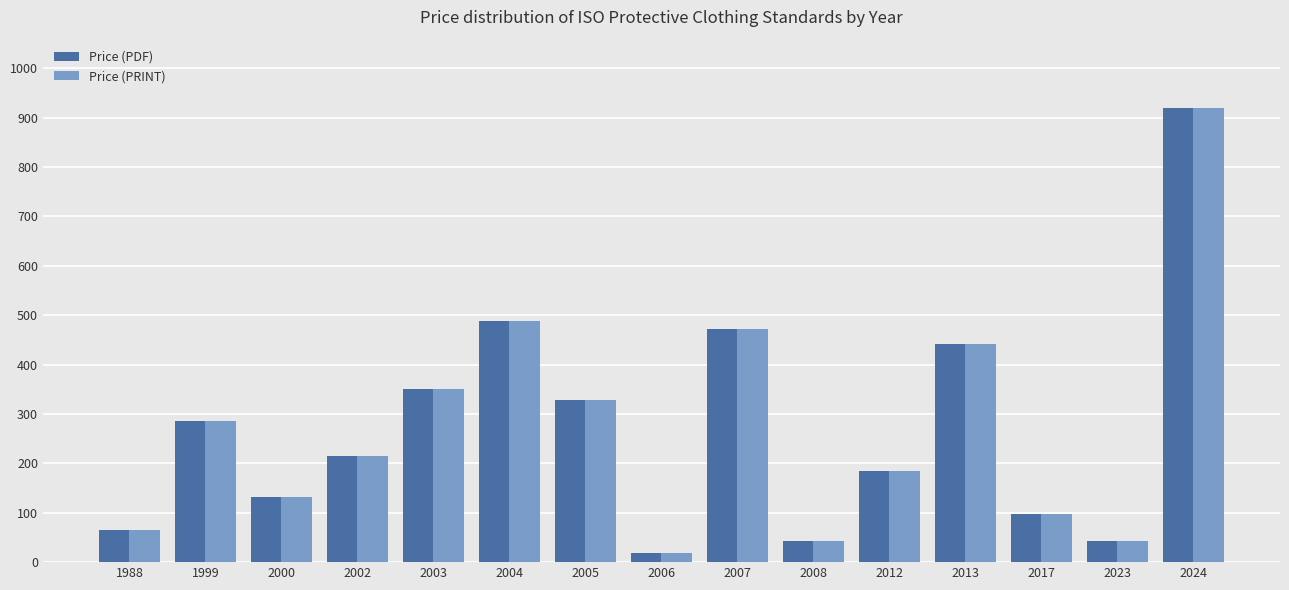

What is the value of the Price (PDF) bar at the 7th from the left?

328